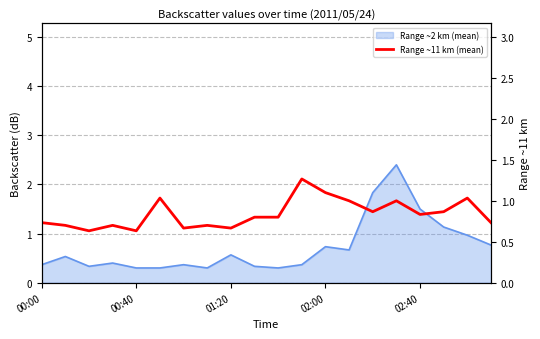

How many lines are shown in the chart?

1